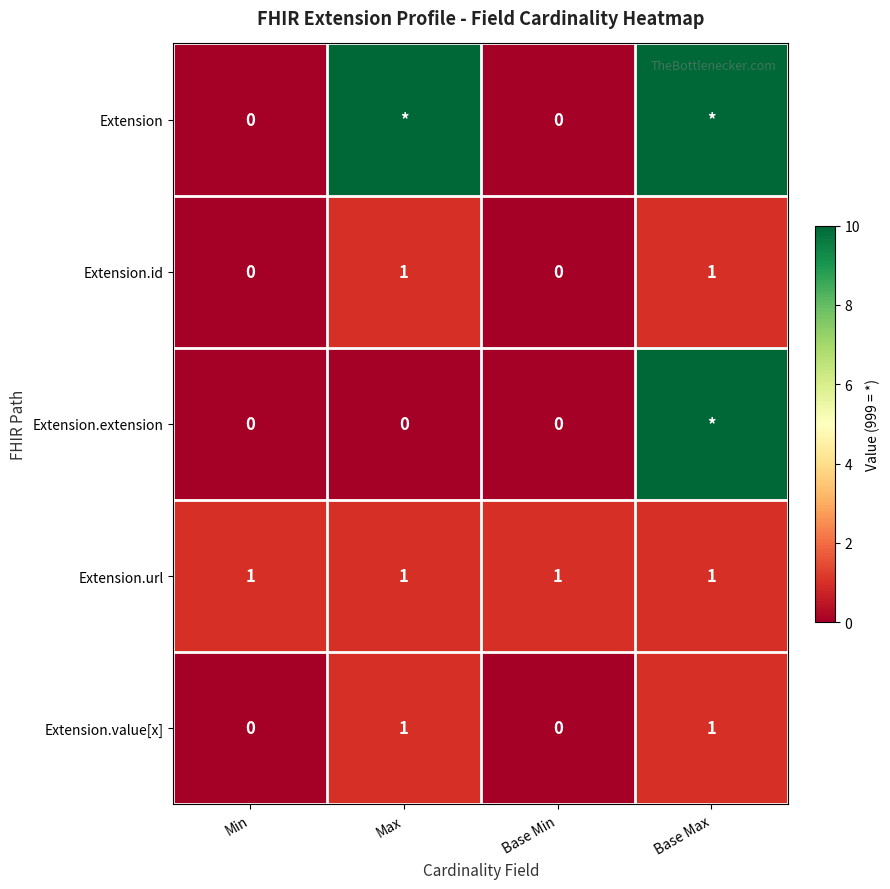

Rank the categories by Extension.id value from highest to lowest.

Max, Base Max, Min, Base Min